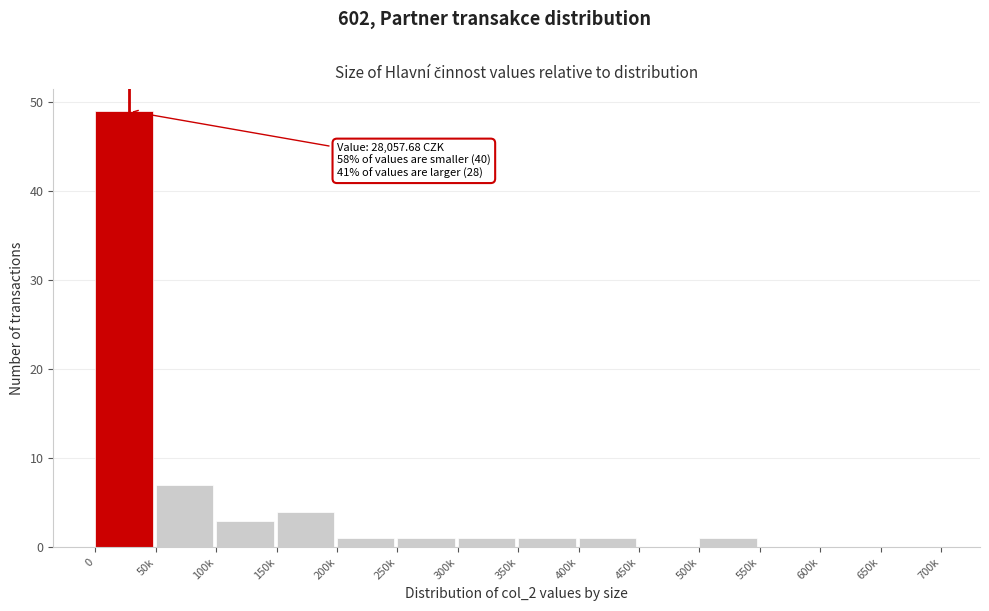

Reading left to right, extract all data points from this chart.

0=49	50k=7	100k=3	150k=4	200k=1	250k=1	300k=1	350k=1	400k=1	450k=0	500k=1	550k=0	600k=0	650k=0